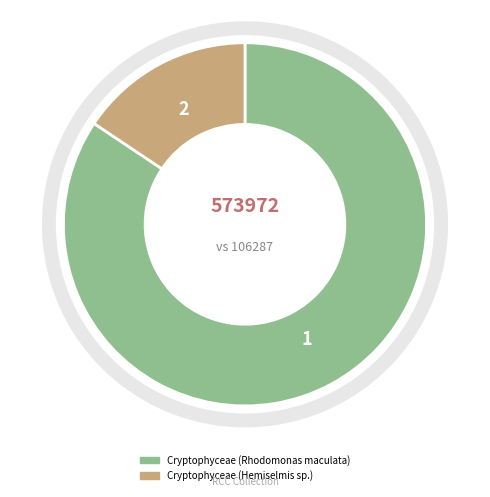

Which has a higher value, Cryptophyceae (Hemiselmis sp.) or Cryptophyceae (Rhodomonas maculata)?

Cryptophyceae (Rhodomonas maculata)